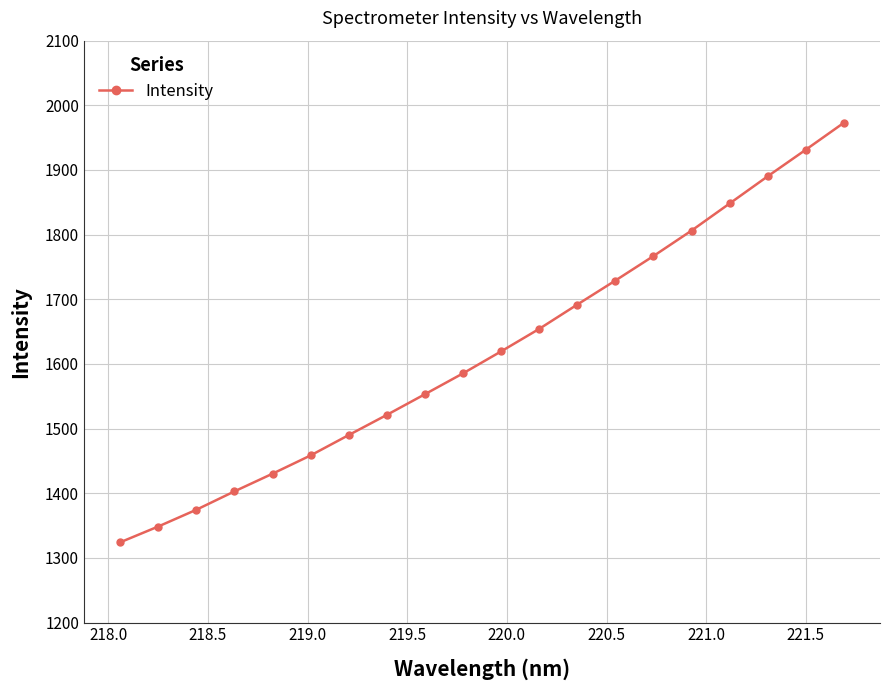

What is the difference between the maximum and second lowest values?

624.4